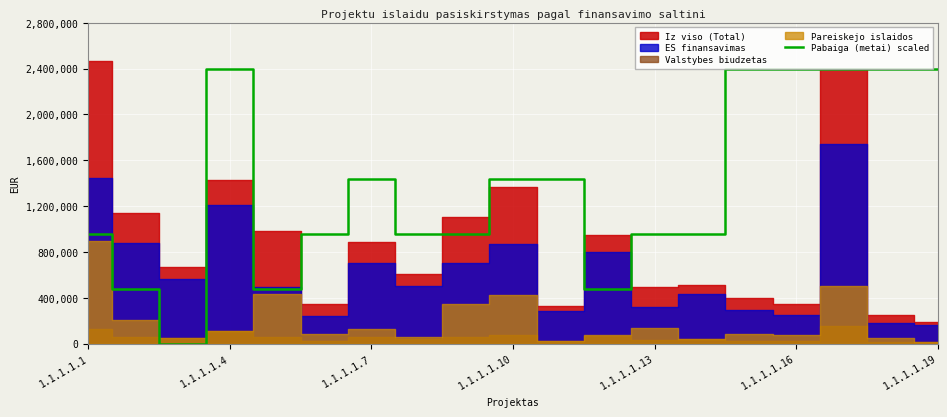

What is the highest value of the Pabaiga (metai) scaled series?

2400000